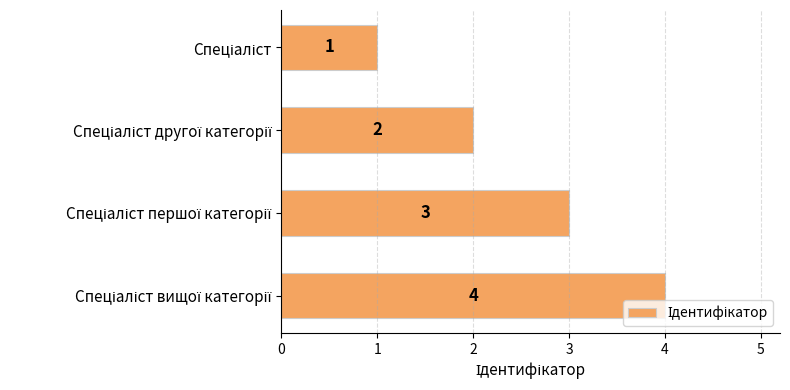

What is the value of the 3rd bar from the top?

3